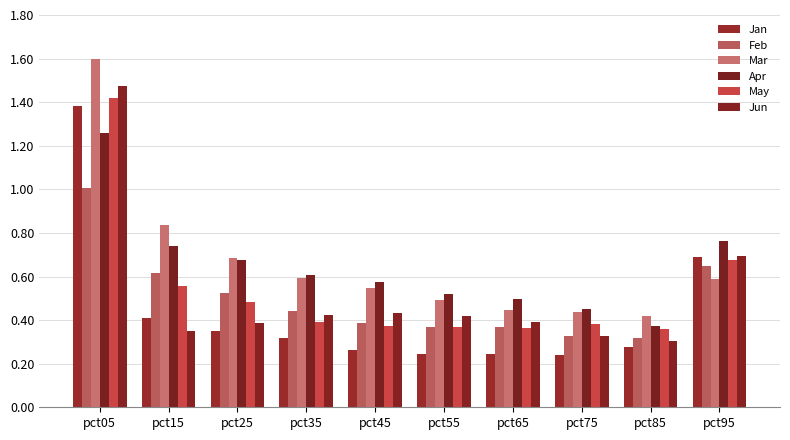

How many bars are there in each group?

6